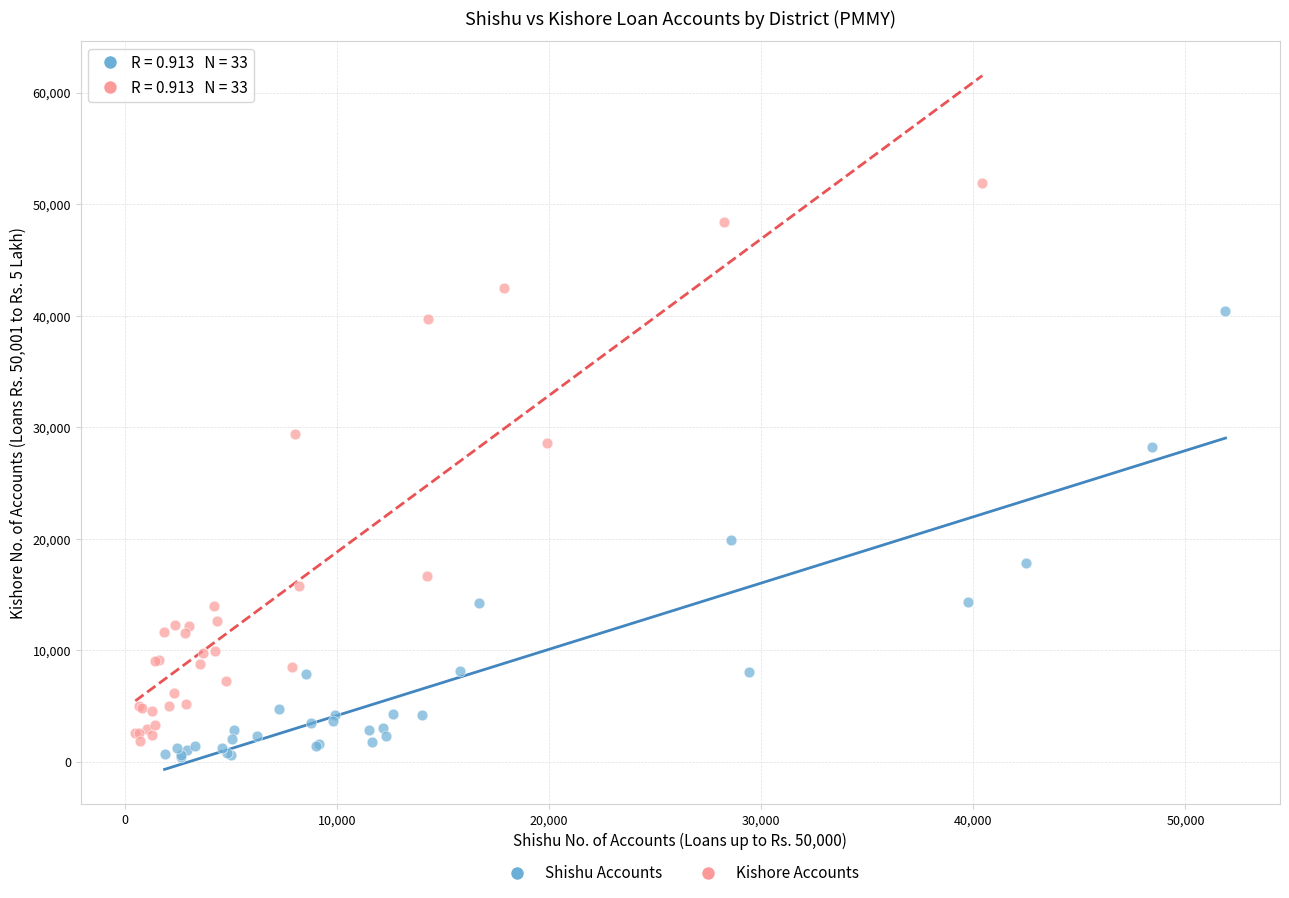

What are all the series names shown in the legend?

Shishu Accounts, Kishore Accounts